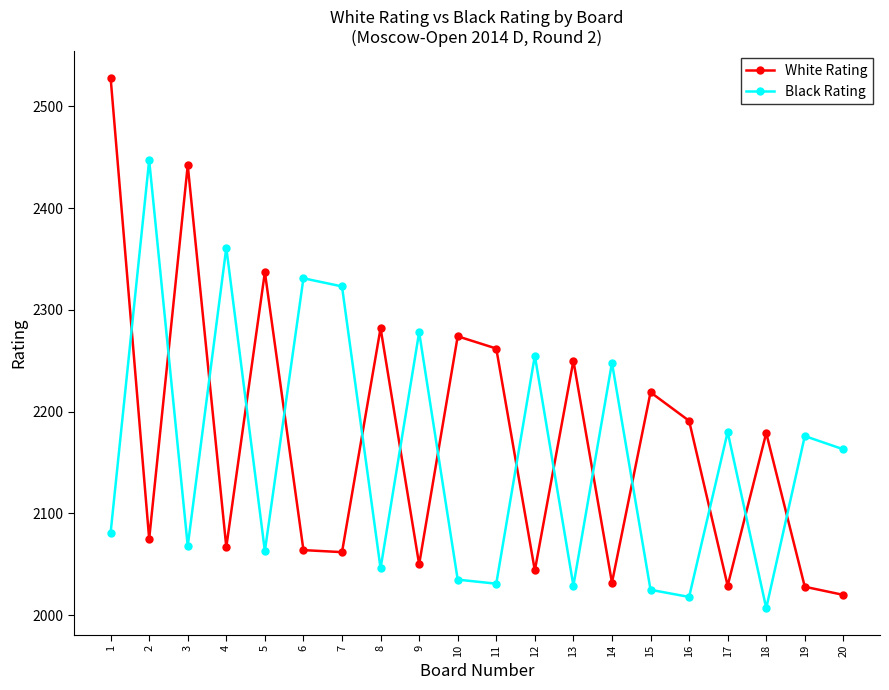

How many categories are shown in the chart?

20